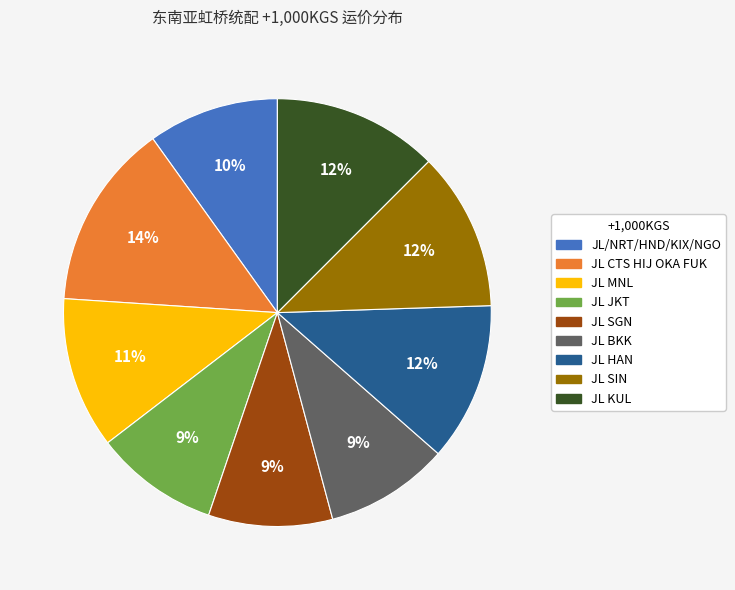

What percentage is the JL SGN slice, to the nearest percent?

9%